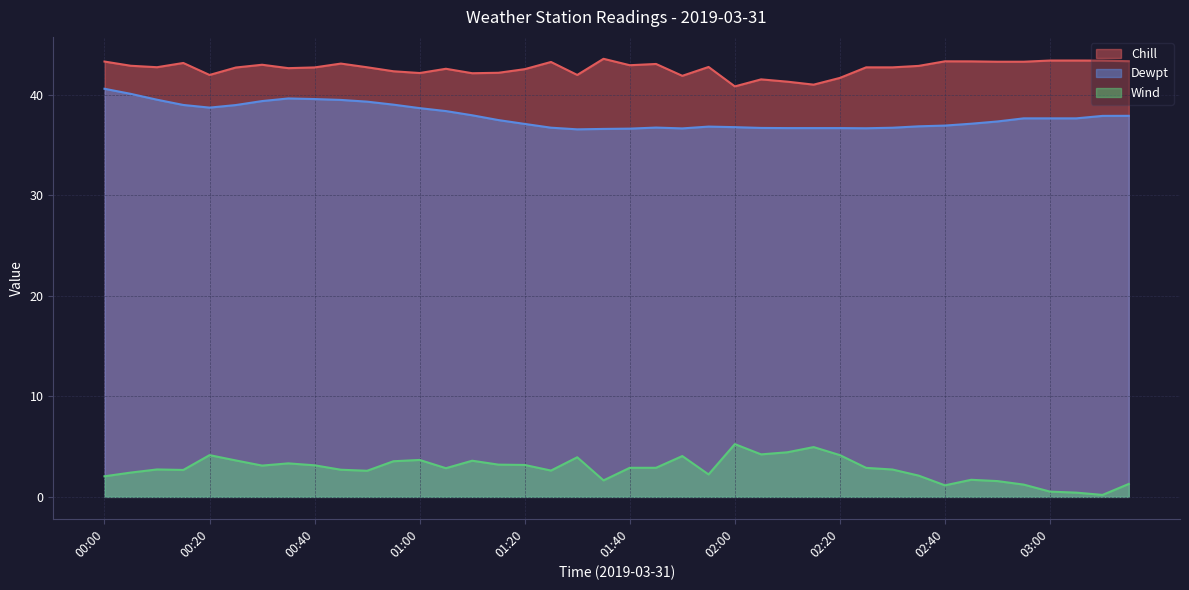

Is it true that Wind equals 2.6 at 01:25?

True